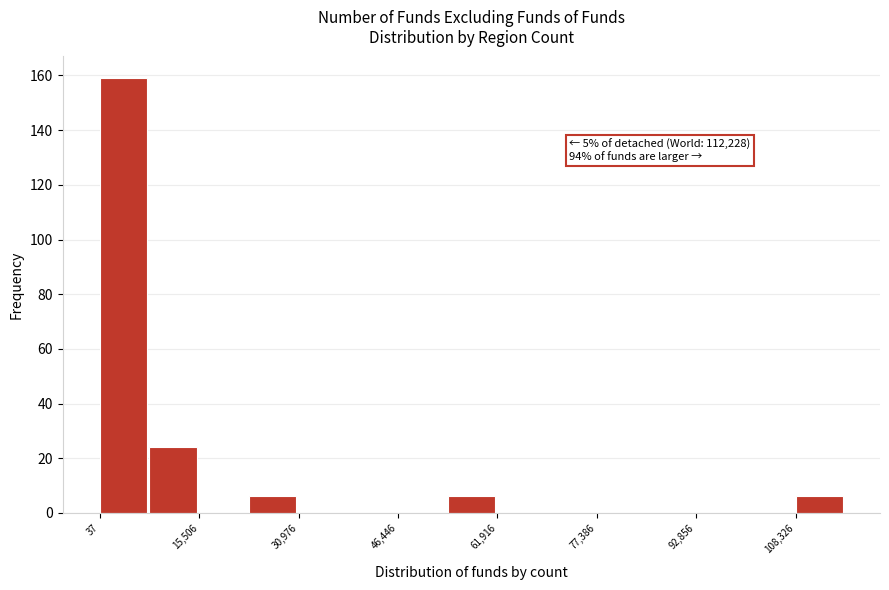

Around what value on the x-axis is the tallest bar? Give the approximate position of its centre, as read against the axis.

4000